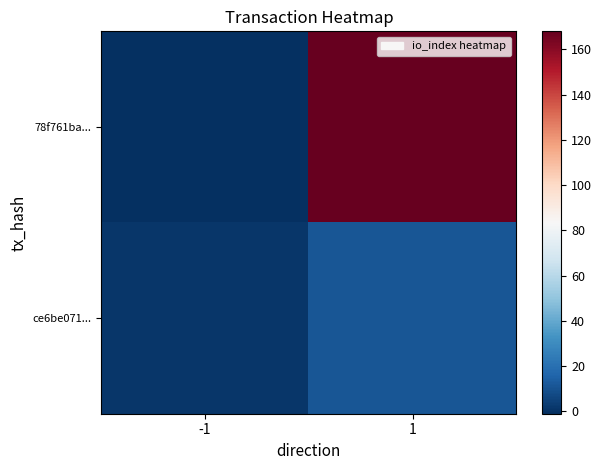

What is the minimum value shown in the chart?

-1